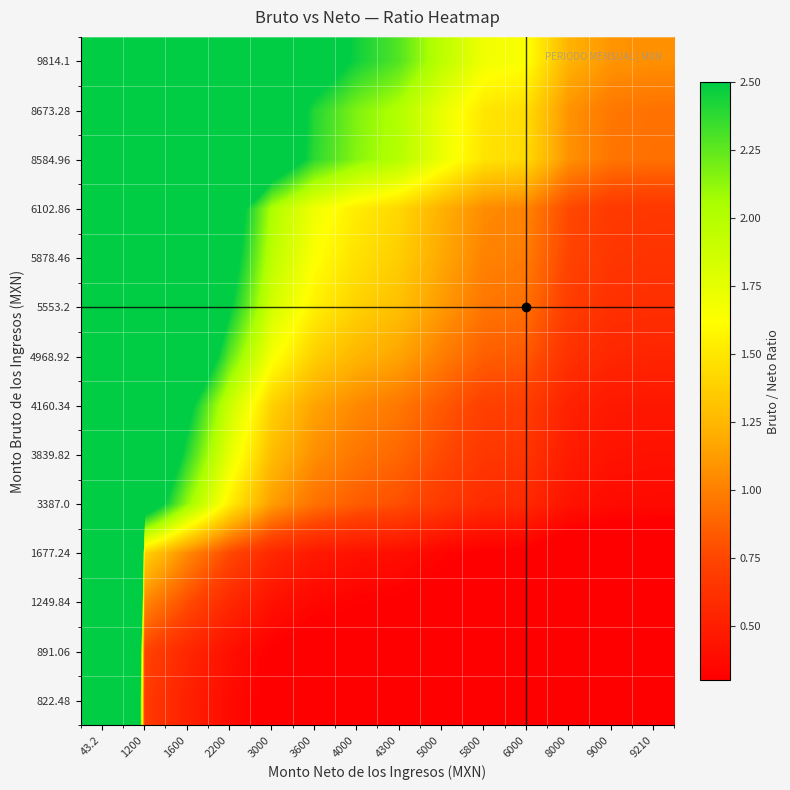

Which series changed the most between 1600 and 3000?

9814.1